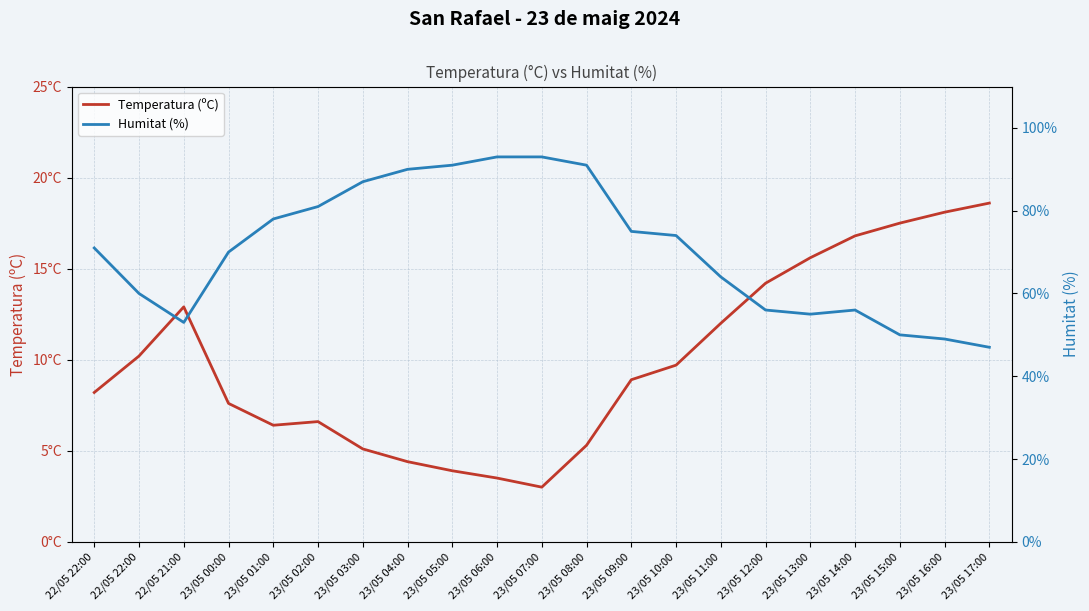

At how many categories does at least one series exceed 85?

6